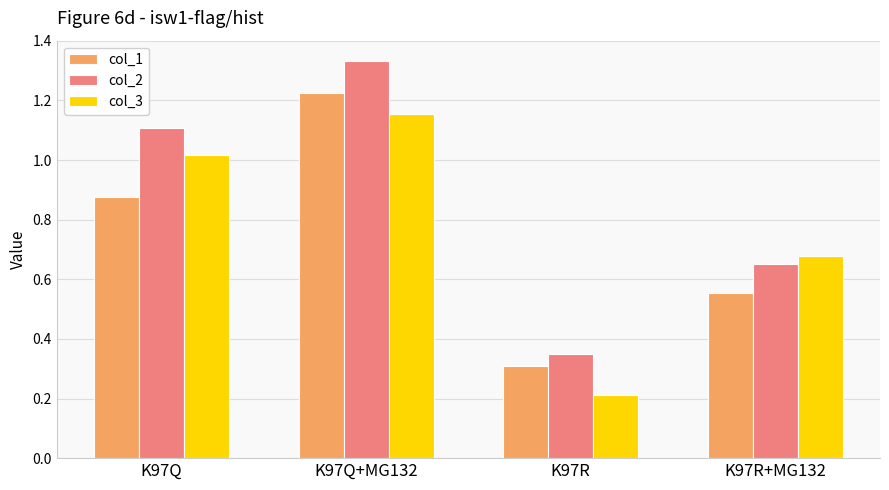

List the series in order of their peak value, highest first.

col_2, col_1, col_3